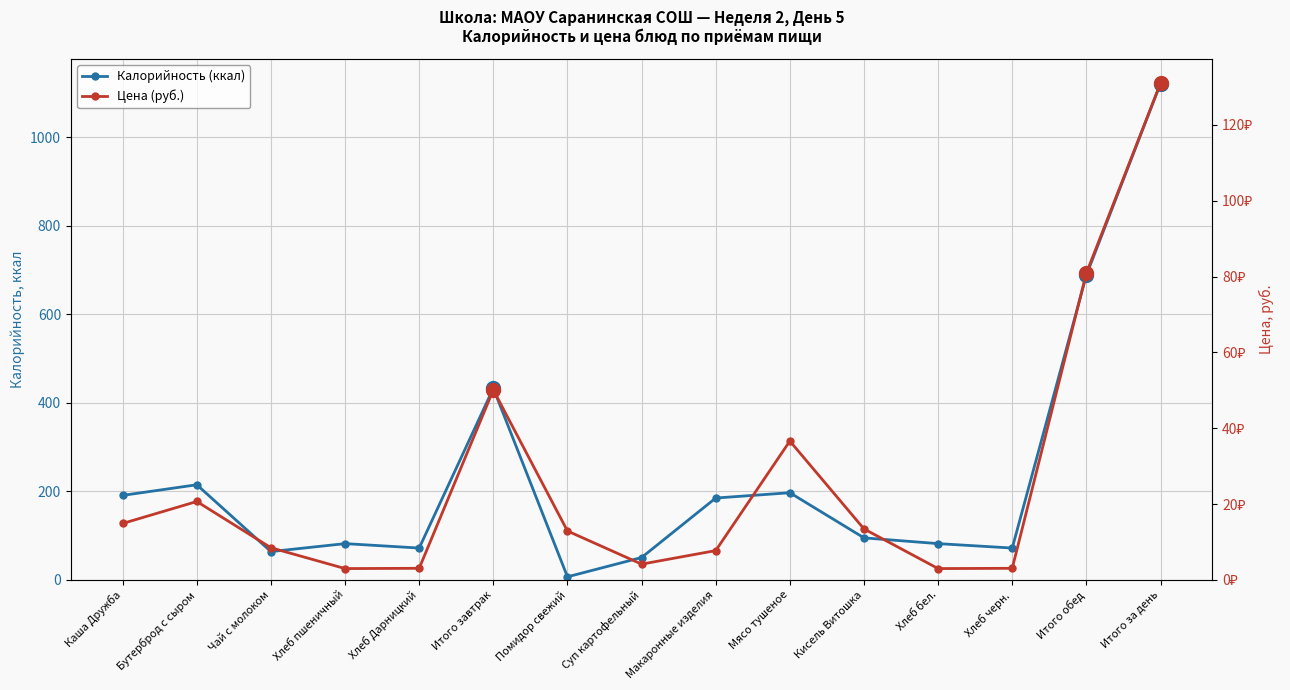

Reading left to right, list all the values displayed in this chart.

Калорийность (ккал): Каша Дружба=191.0	Бутерброд с сыром=215.0	Чай с молоком=64.0	Хлеб пшеничный=82.0	Хлеб Дарницкий=72.0	Итого завтрак=433.0	Помидор свежий=7.0	Суп картофельный=50.6	Макаронные изделия=185.0	Мясо тушеное=197.0	Кисель Витошка=95.0	Хлеб бел.=82.0	Хлеб черн.=72.0	Итого обед=688.6	Итого за день=1121.6
Цена (руб.): Каша Дружба=14.9	Бутерброд с сыром=20.7	Чай с молоком=8.5	Хлеб пшеничный=3.0	Хлеб Дарницкий=3.1	Итого завтрак=50.1	Помидор свежий=12.9	Суп картофельный=4.2	Макаронные изделия=7.7	Мясо тушеное=36.6	Кисель Витошка=13.4	Хлеб бел.=3.0	Хлеб черн.=3.1	Итого обед=80.9	Итого за день=131.0